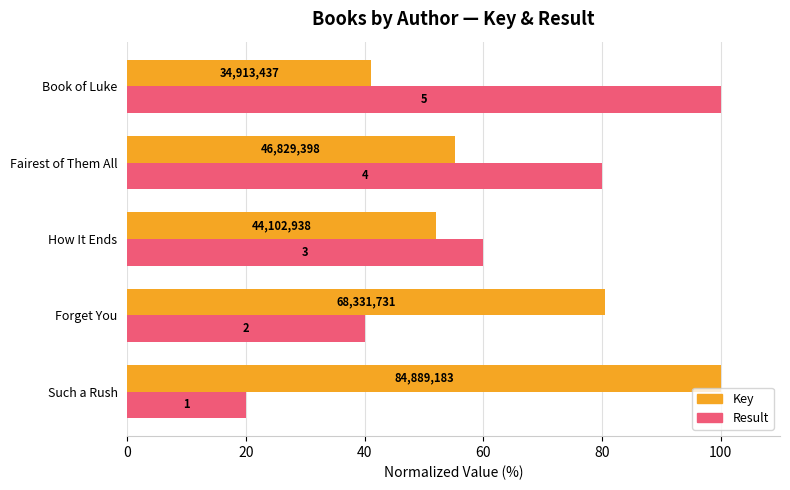

Which series has the largest total across all categories?

Key